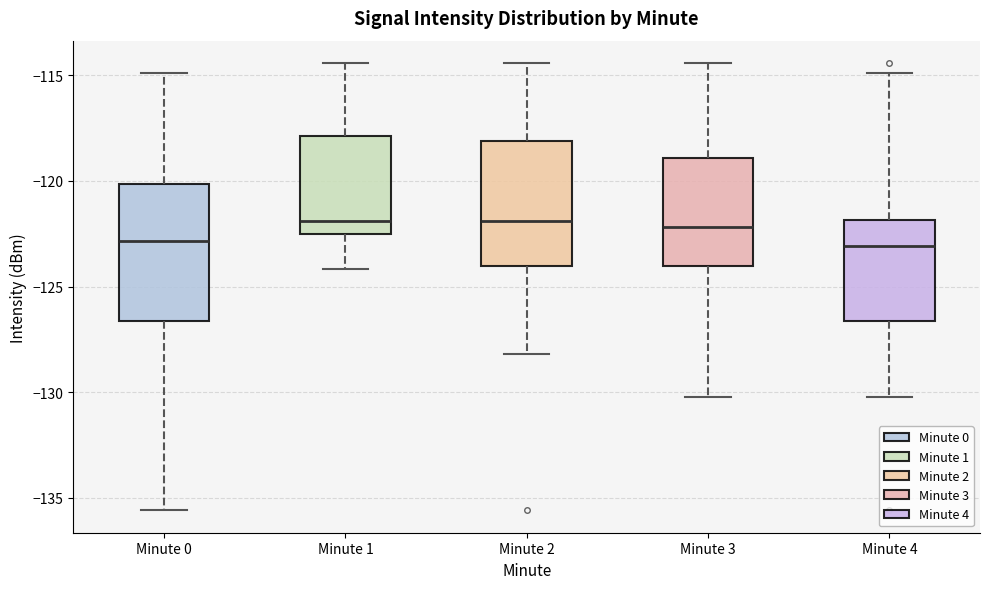

Reading left to right, transcribe this box plot: for each box, give where its median line is, the range the box spans, and where its two whiskers end, as read against the y-axis. The values are not printed on the chart, so give them approximately, as read against the axis.

Minute 0: median -123.0, box -126.5 to -120.0, whiskers -135.5 to -115.0
Minute 1: median -122.0, box -122.5 to -118.0, whiskers -124.0 to -114.5
Minute 2: median -122.0, box -124.0 to -118.0, whiskers -128.0 to -114.5
Minute 3: median -122.0, box -124.0 to -119.0, whiskers -130.0 to -114.5
Minute 4: median -123.0, box -126.5 to -122.0, whiskers -130.0 to -115.0